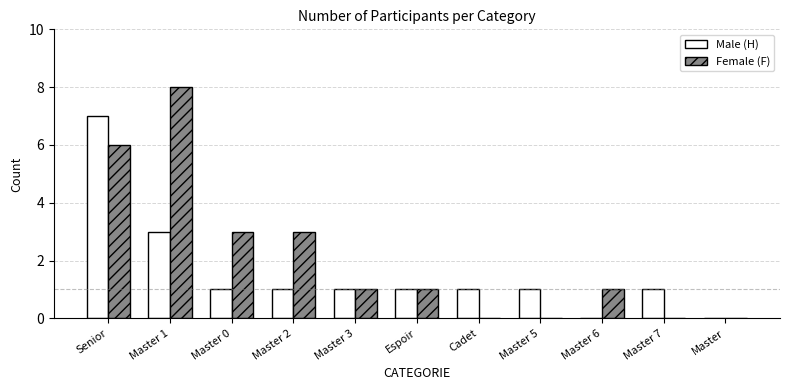

What is the total value across all series at Cadet?

1